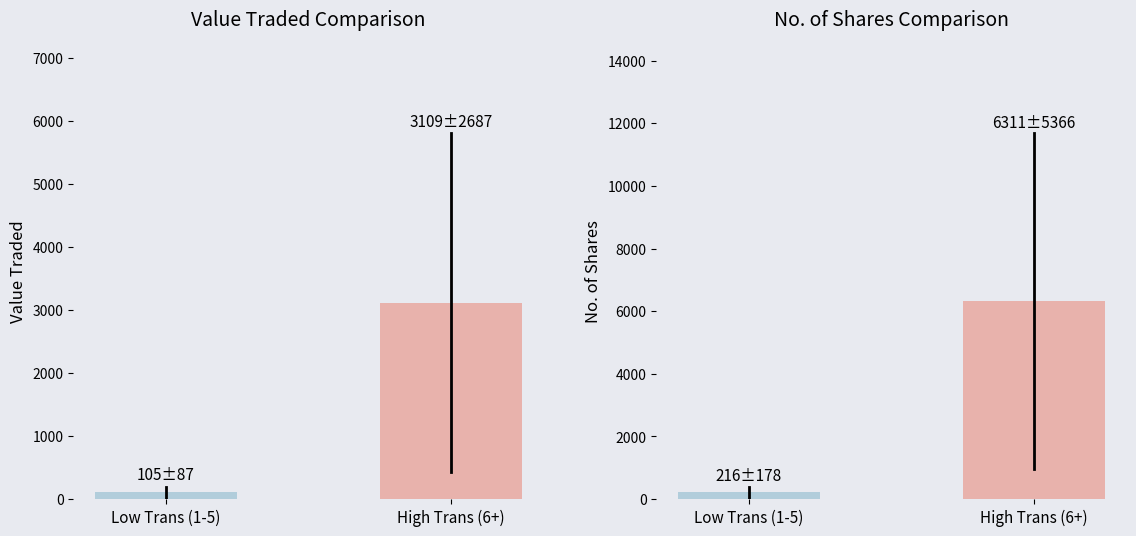

List the series in order of their peak value, lowest first.

Value Traded, No. of Shares